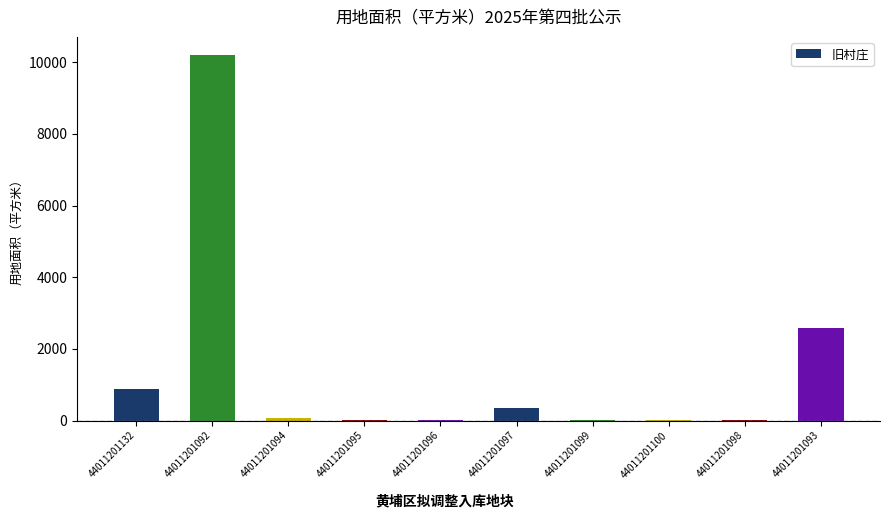

True or false: the data shows 1.4 at 44011201098.

True